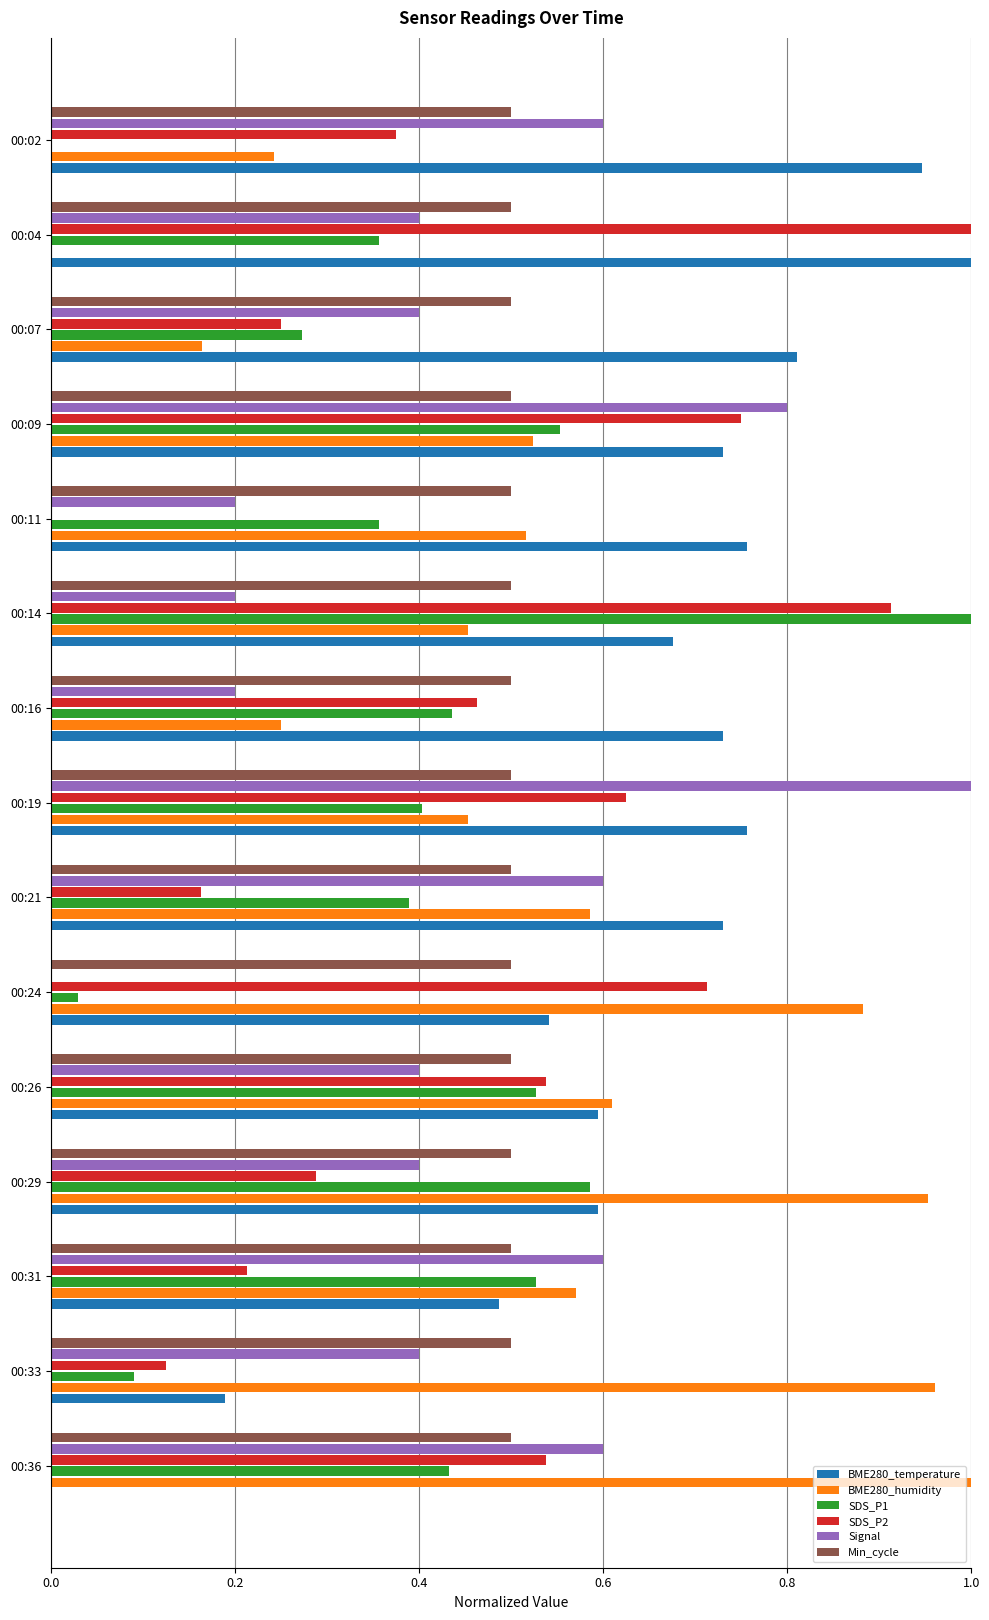

What is the sum of the BME280_temperature values at 00:04 and 00:26?

1.6